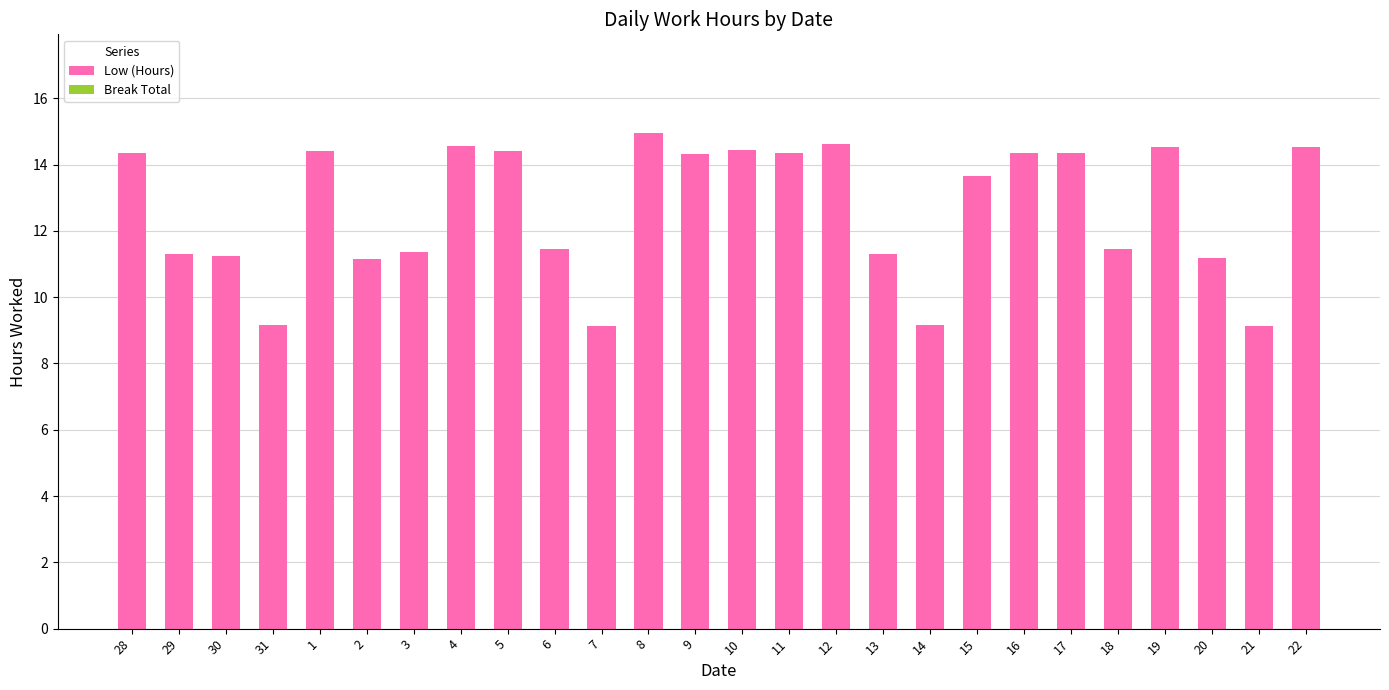

Are the bars horizontal?

No